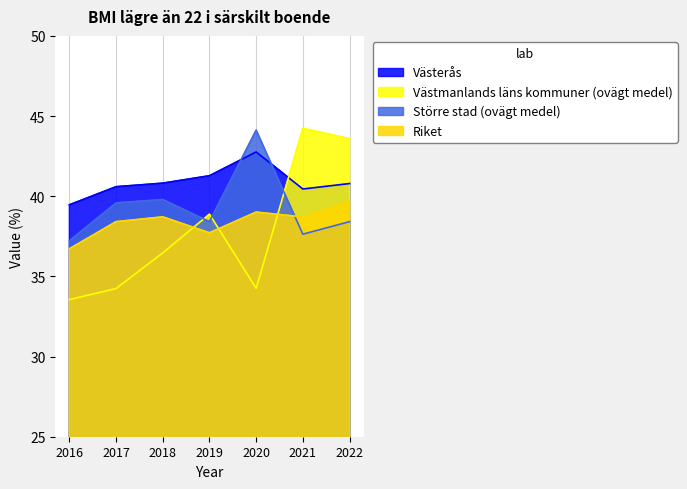

Which category has the lowest value in the Västmanlands läns kommuner (ovägt medel) series?

2016